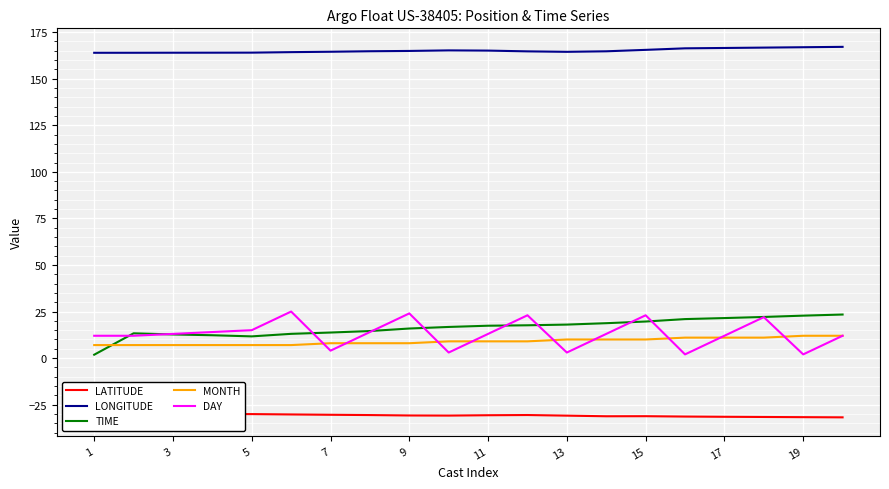

What is the greatest value displayed?

167.1